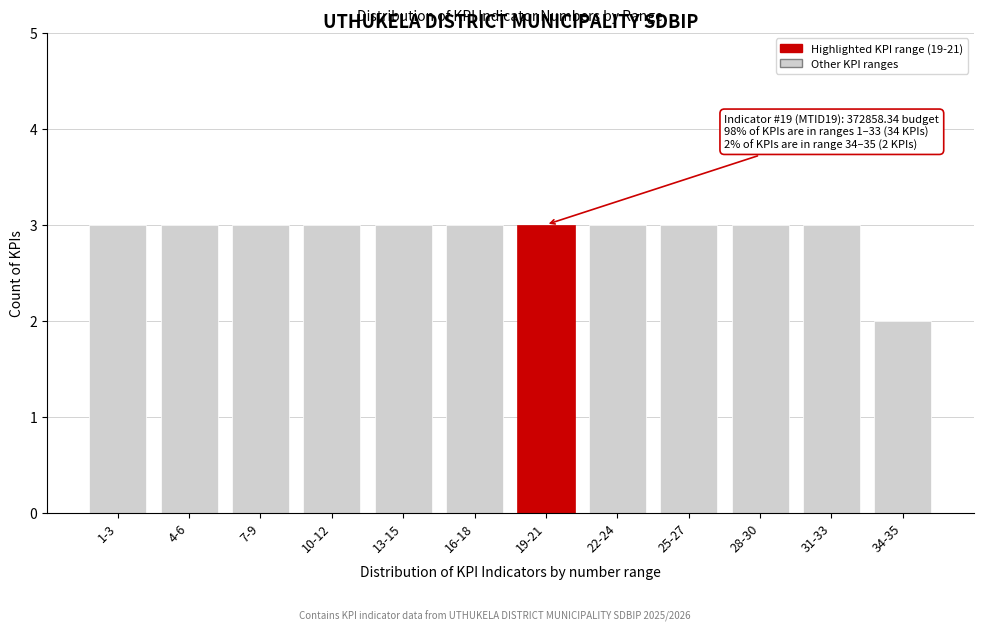

Reading left to right, what are all the values shown in this chart?

1-3=3	4-6=3	7-9=3	10-12=3	13-15=3	16-18=3	19-21=3	22-24=3	25-27=3	28-30=3	31-33=3	34-35=2